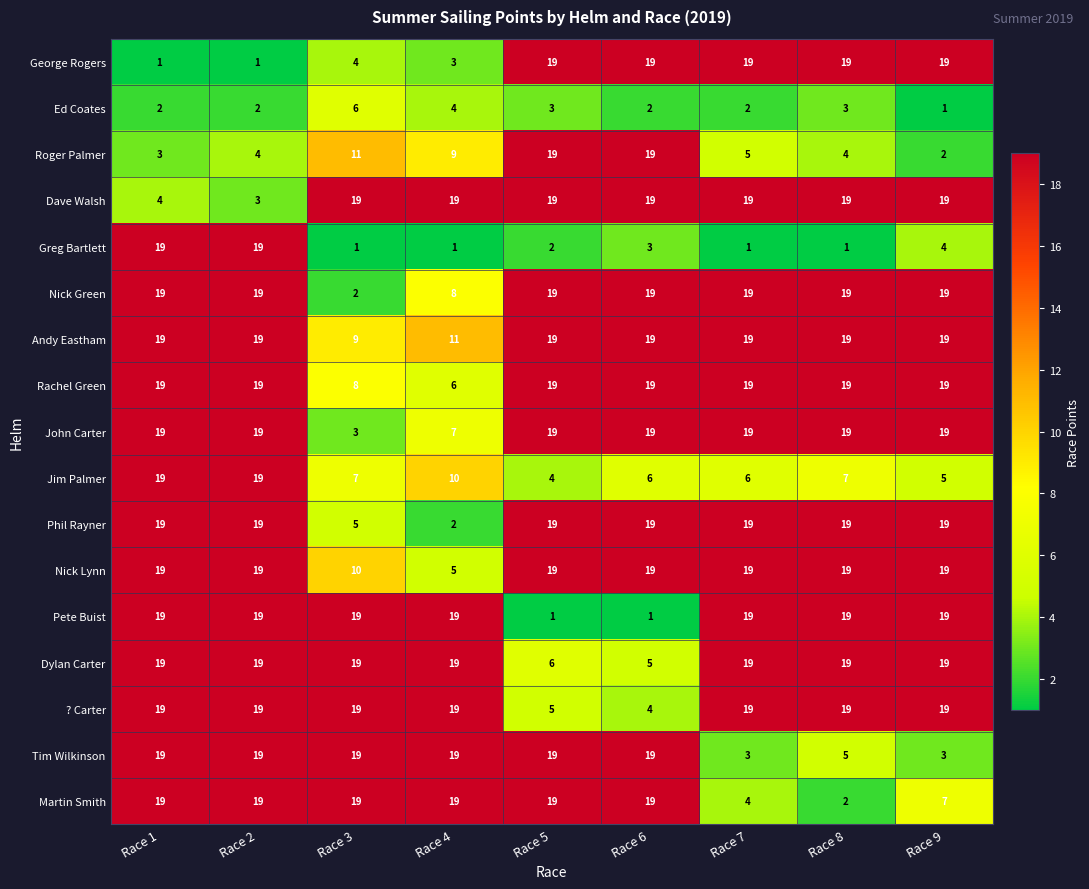

True or false: Nick Lynn has a value of 19 at Race 6.

True